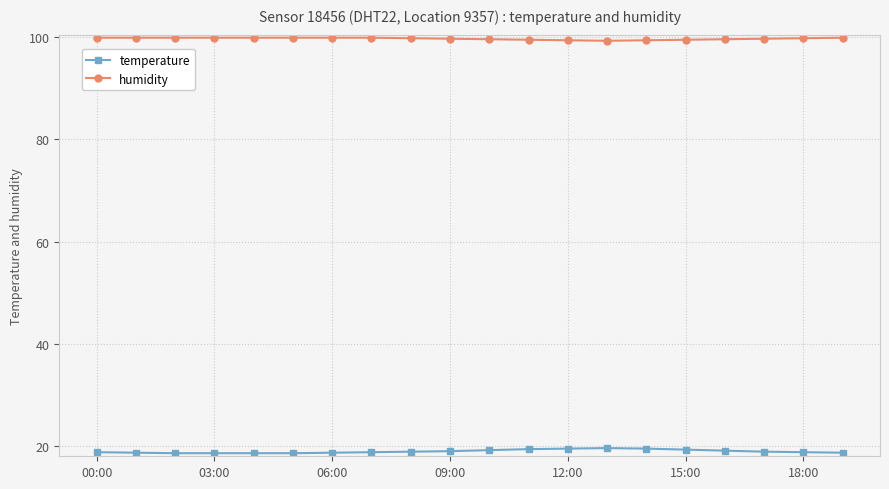

At how many categories does at least one series exceed 93?

20